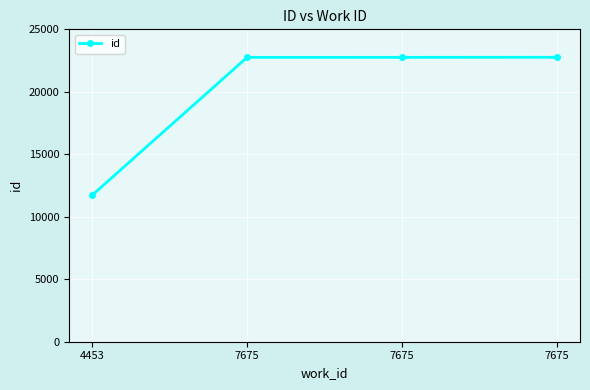

List the labels in order of value, smallest first.

4453, 7675, 7675, 7675